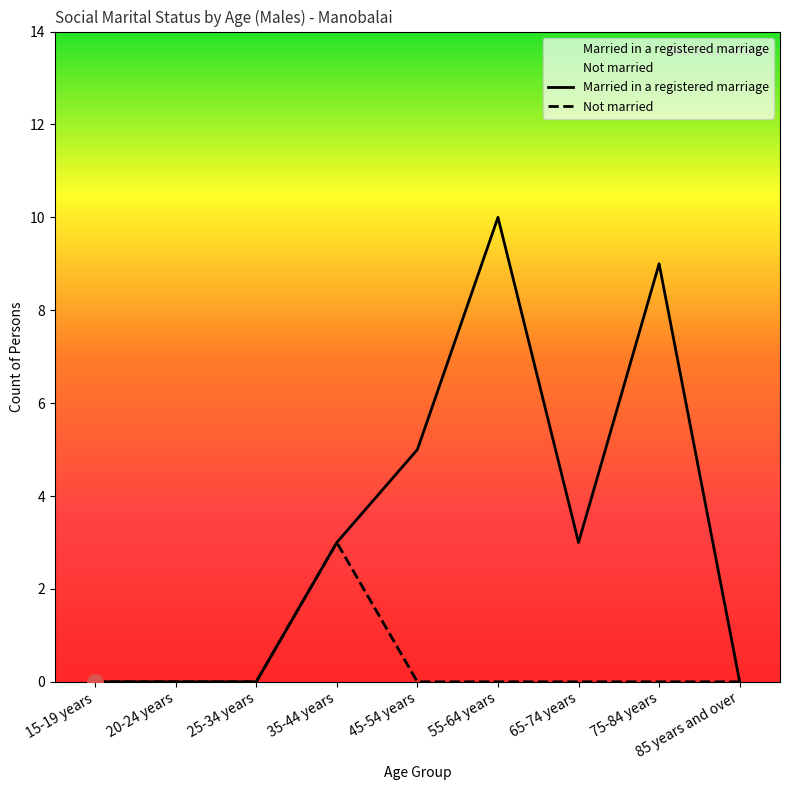

Is the value of Not married at 45-54 years greater than the value of Married in a registered marriage at 45-54 years?

No